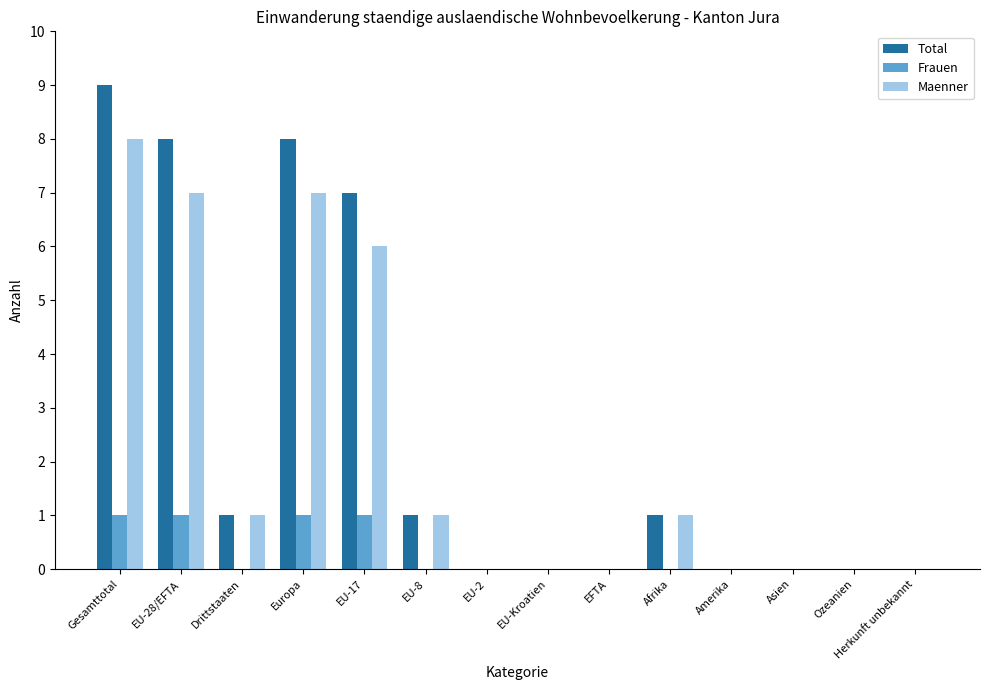

Reading left to right, extract all data points from this chart.

Total: Gesamttotal=9	EU-28/EFTA=8	Drittstaaten=1	Europa=8	EU-17=7	EU-8=1	EU-2=0	EU-Kroatien=0	EFTA=0	Afrika=1	Amerika=0	Asien=0	Ozeanien=0	Herkunft unbekannt=0
Frauen: Gesamttotal=1	EU-28/EFTA=1	Drittstaaten=0	Europa=1	EU-17=1	EU-8=0	EU-2=0	EU-Kroatien=0	EFTA=0	Afrika=0	Amerika=0	Asien=0	Ozeanien=0	Herkunft unbekannt=0
Maenner: Gesamttotal=8	EU-28/EFTA=7	Drittstaaten=1	Europa=7	EU-17=6	EU-8=1	EU-2=0	EU-Kroatien=0	EFTA=0	Afrika=1	Amerika=0	Asien=0	Ozeanien=0	Herkunft unbekannt=0